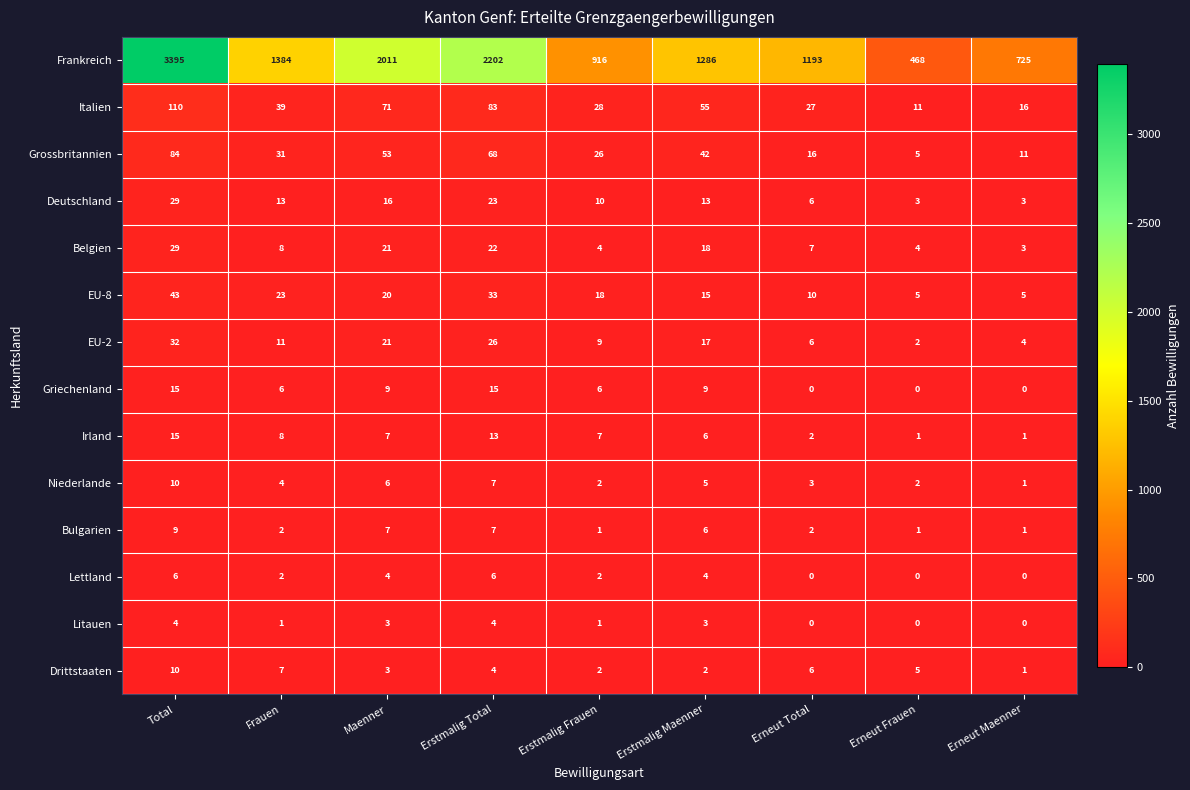

Which series has the widest spread of values?

Frankreich